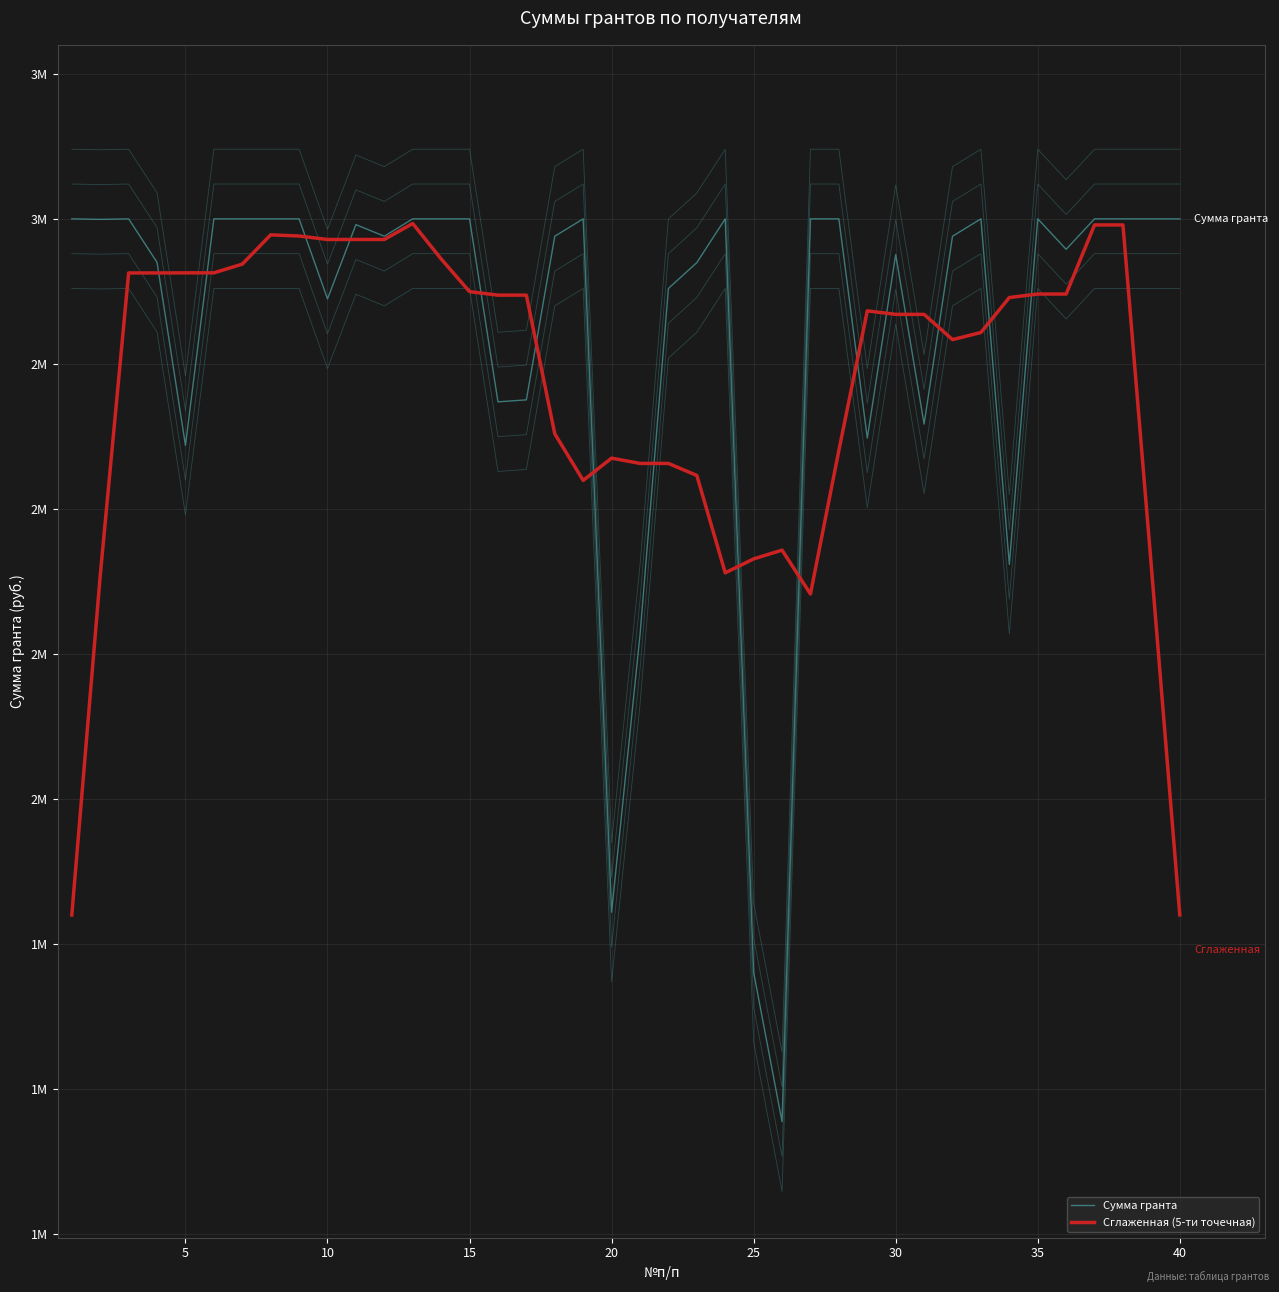

Does the chart display data point markers on the line(s)?

No